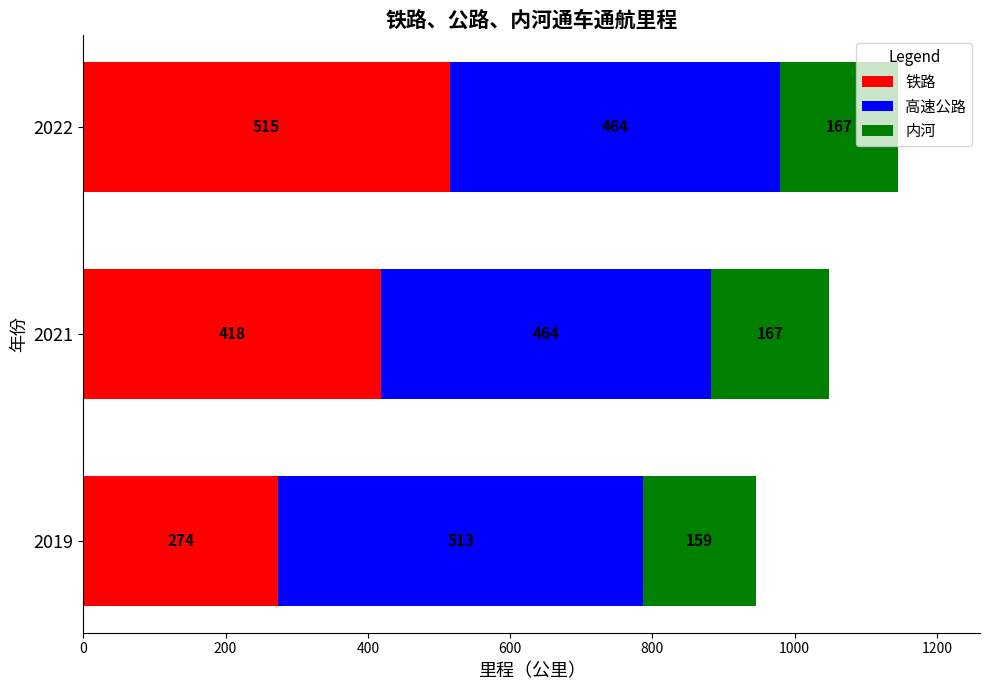

What is the minimum value for 铁路?

274